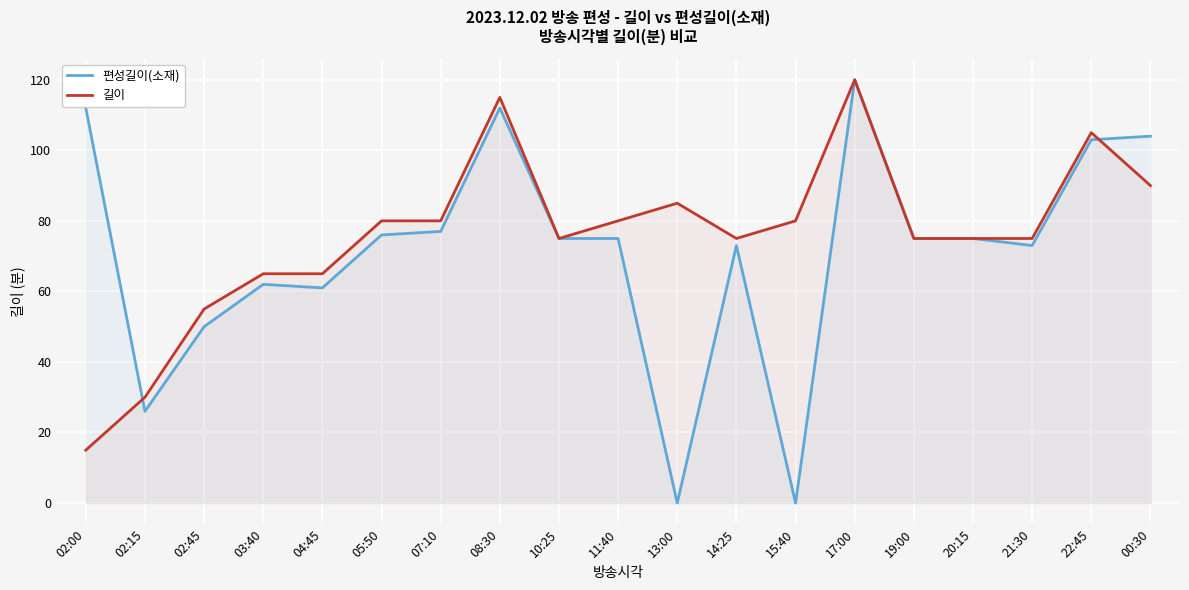

What is the difference between the 길이 values at 07:10 and 14:25?

5